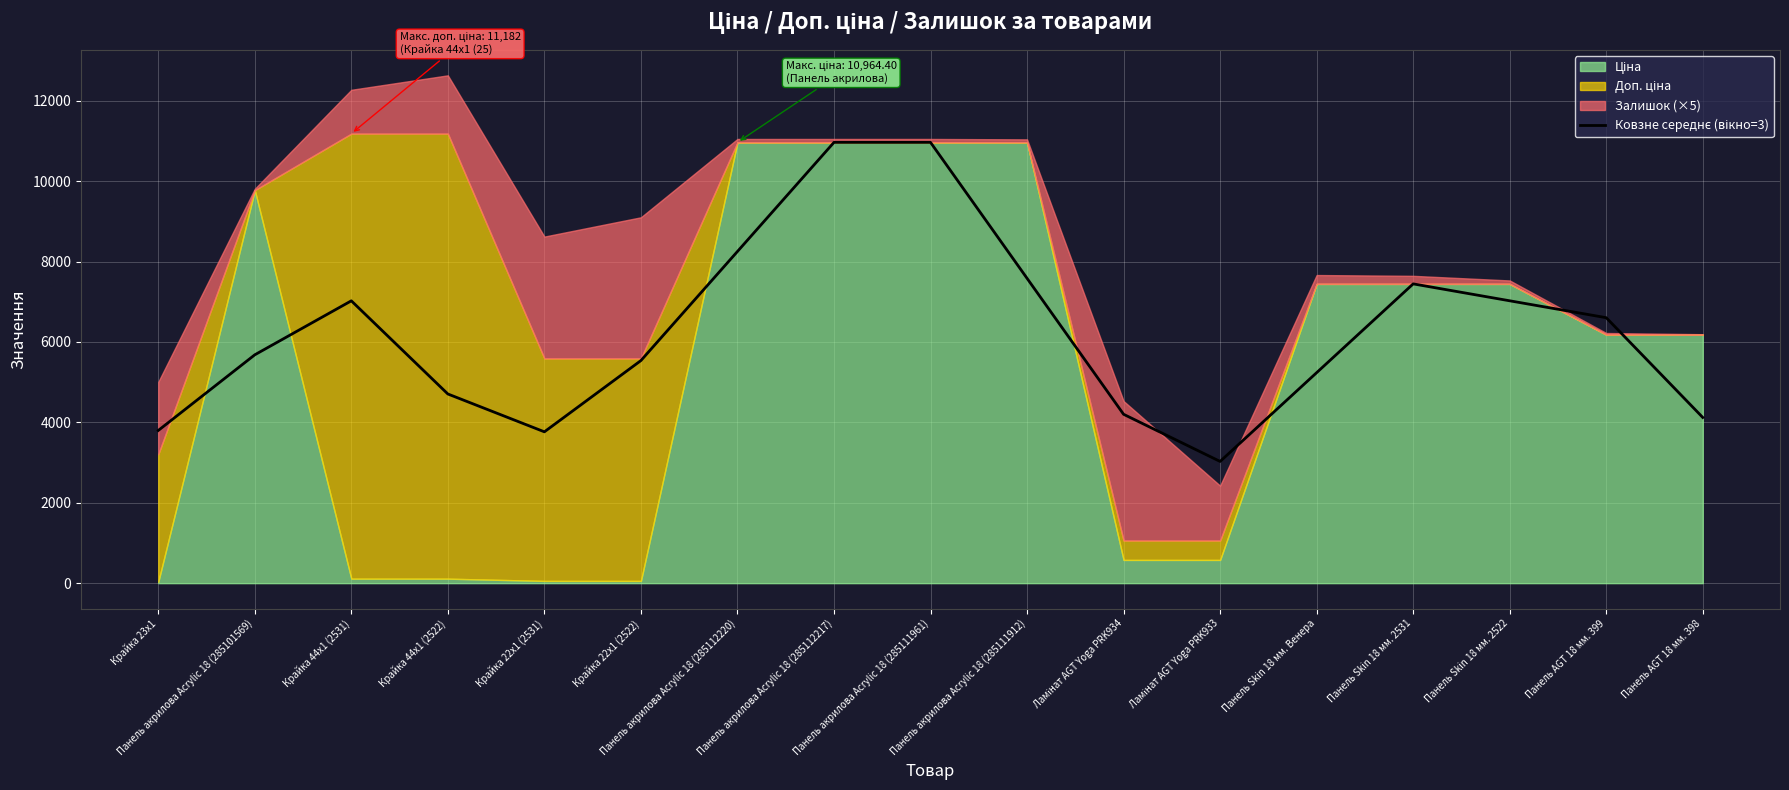

Reading left to right, transcribe all the data shown in this chart.

3798.0	5680.3	7023.1	4705.8	3764.6	5537.1	8250.8	10964.4	10964.4	7582.6	4200.8	3027.6	5236.1	7444.6	7023.9	6603.2	4121.7